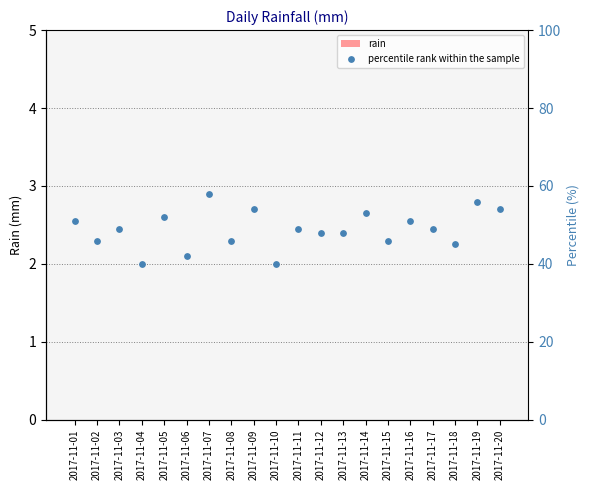

Which series has the largest total across all categories?

percentile rank within the sample